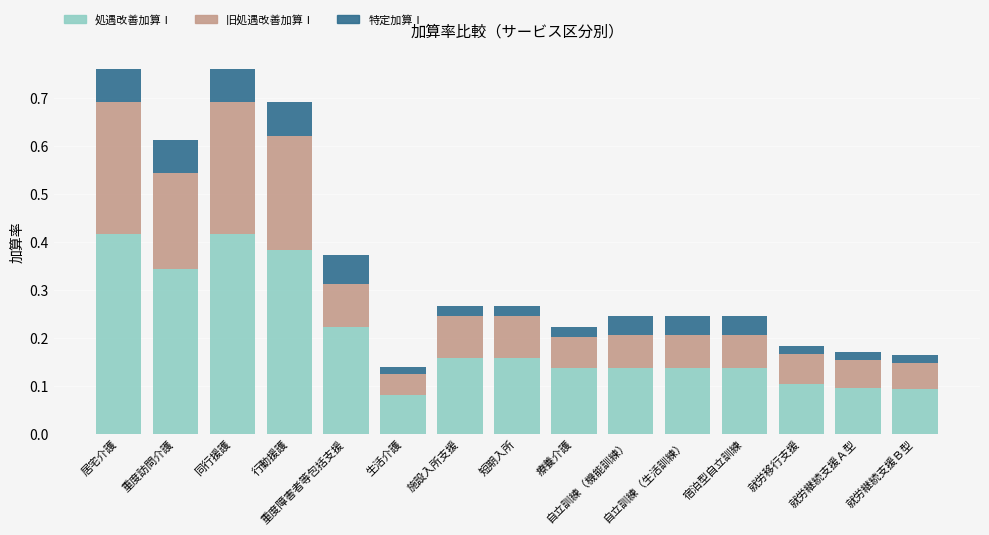

Count the 処遇改善加算Ⅰ values in the range 0 to 1.

15